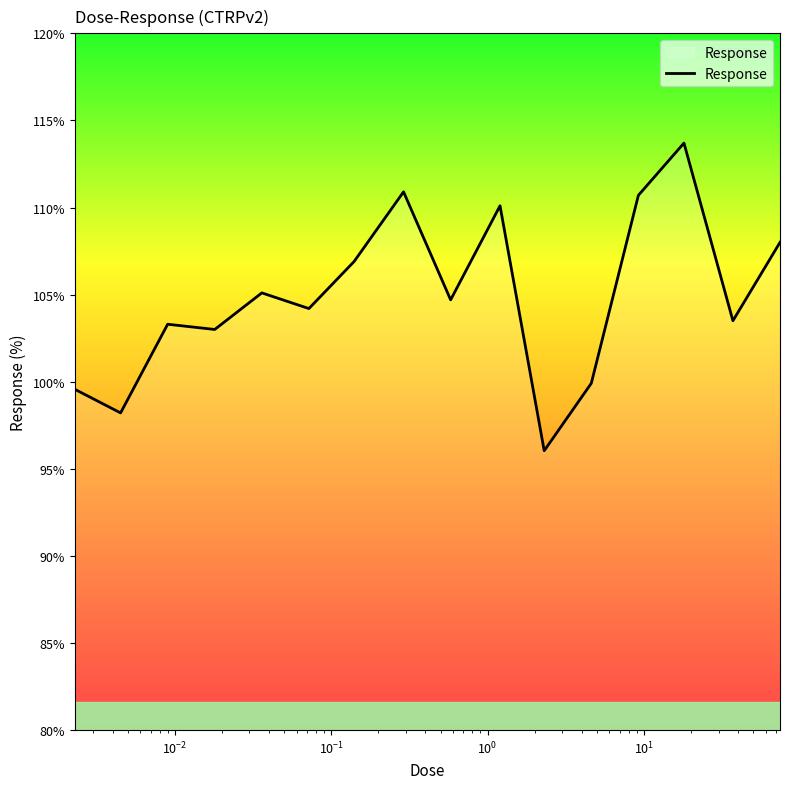

Reading left to right, transcribe all the data shown in this chart.

99.6	98.2	103.3	103.0	105.1	104.2	106.9	110.9	104.7	110.1	96.0	99.9	110.7	113.7	103.5	108.0